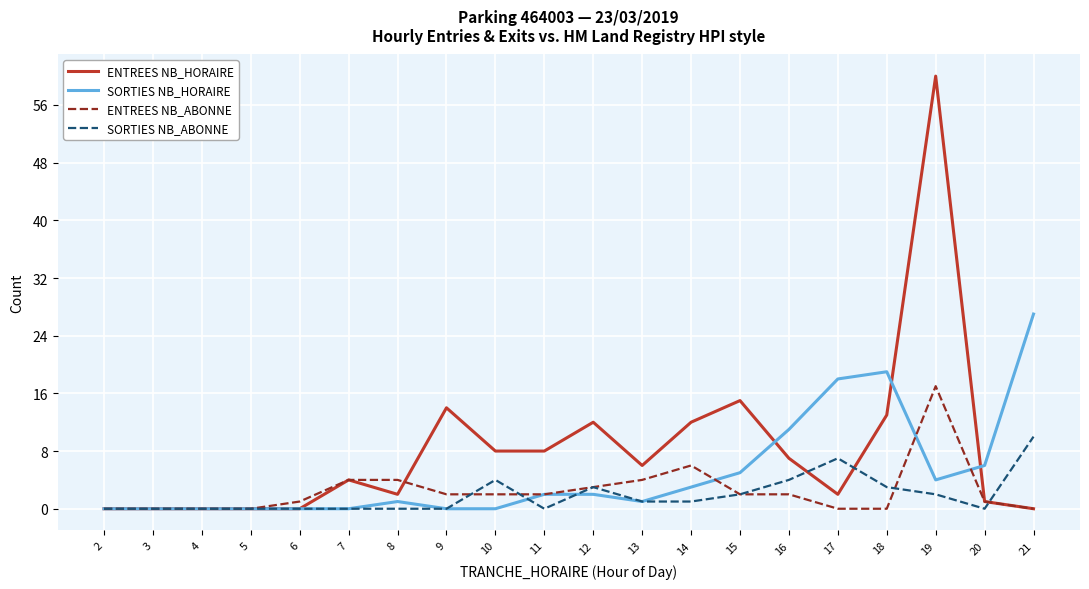

Is it true that ENTREES NB_ABONNE equals 4 at 13?

True